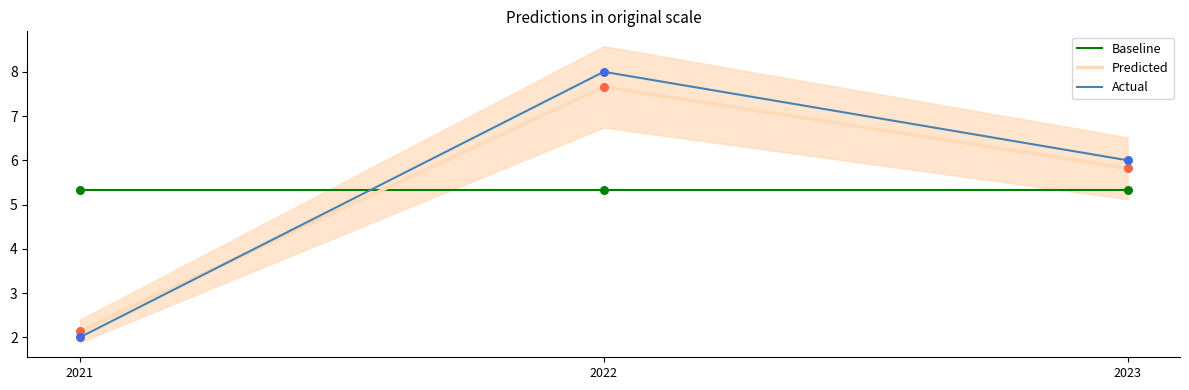

At how many categories does at least one series exceed 2?

3